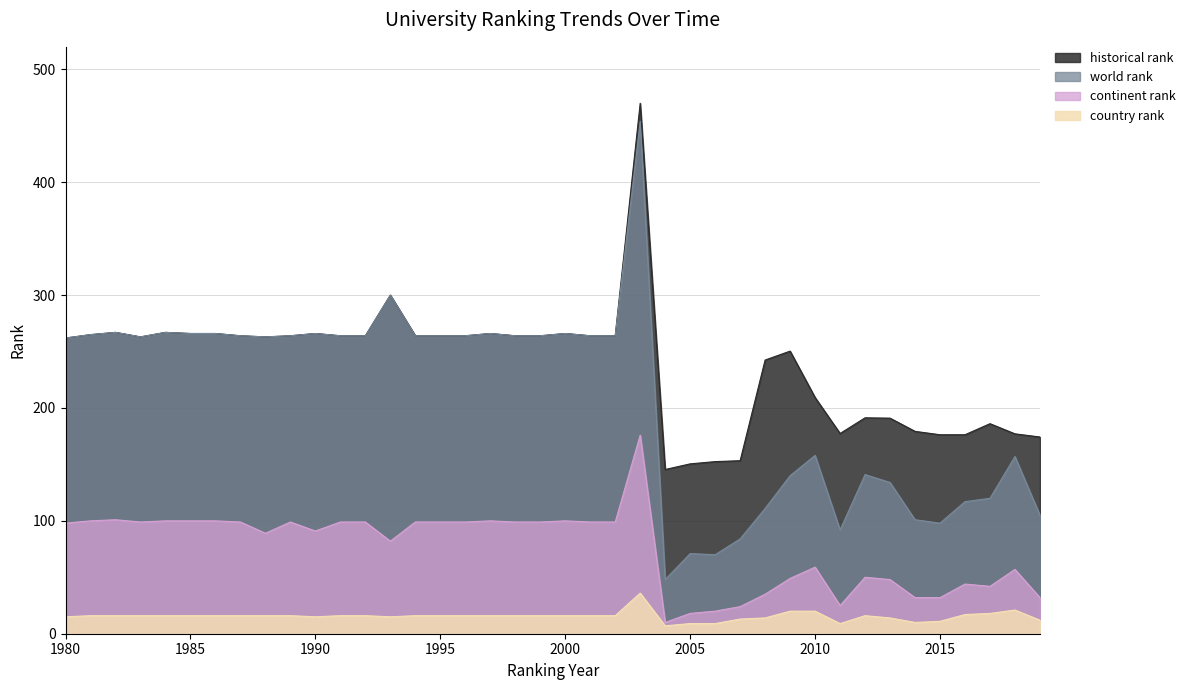

Reading left to right, list all the values displayed in this chart.

world rank: 262.0	265.0	267.0	263.0	267.0	266.0	266.0	264.0	263.0	264.0	266.0	264.0	264.0	300.0	264.0	264.0	264.0	266.0	264.0	264.0	266.0	264.0	264.0	454.0	48.0	71.0	70.0	84.0	111.0	140.0	158.0	92.0	141.0	134.0	101.0	98.0	117.0	120.0	157.0	105.0
continent rank: 98.0	100.0	101.0	99.0	100.0	100.0	100.0	99.0	89.0	99.0	91.0	99.0	99.0	82.0	99.0	99.0	99.0	100.0	99.0	99.0	100.0	99.0	99.0	176.0	10.0	18.0	20.0	24.0	35.0	49.0	59.0	25.0	50.0	48.0	32.0	32.0	44.0	42.0	57.0	32.0
country rank: 15.0	16.0	16.0	16.0	16.0	16.0	16.0	16.0	16.0	16.0	15.0	16.0	16.0	15.0	16.0	16.0	16.0	16.0	16.0	16.0	16.0	16.0	16.0	36.0	7.0	9.0	9.0	13.0	14.0	20.0	20.0	9.0	16.0	14.0	10.0	11.0	17.0	18.0	21.0	12.0
historical rank: 262.0	265.0	267.0	263.0	267.0	266.0	266.0	264.0	263.0	264.0	266.0	264.0	264.0	300.0	264.0	264.0	264.0	266.0	264.0	264.0	266.0	264.0	264.0	470.0	145.5	150.5	152.5	153.3	242.5	250.4	209.3	177.4	191.3	191.0	179.3	176.3	176.3	186.1	177.1	174.3